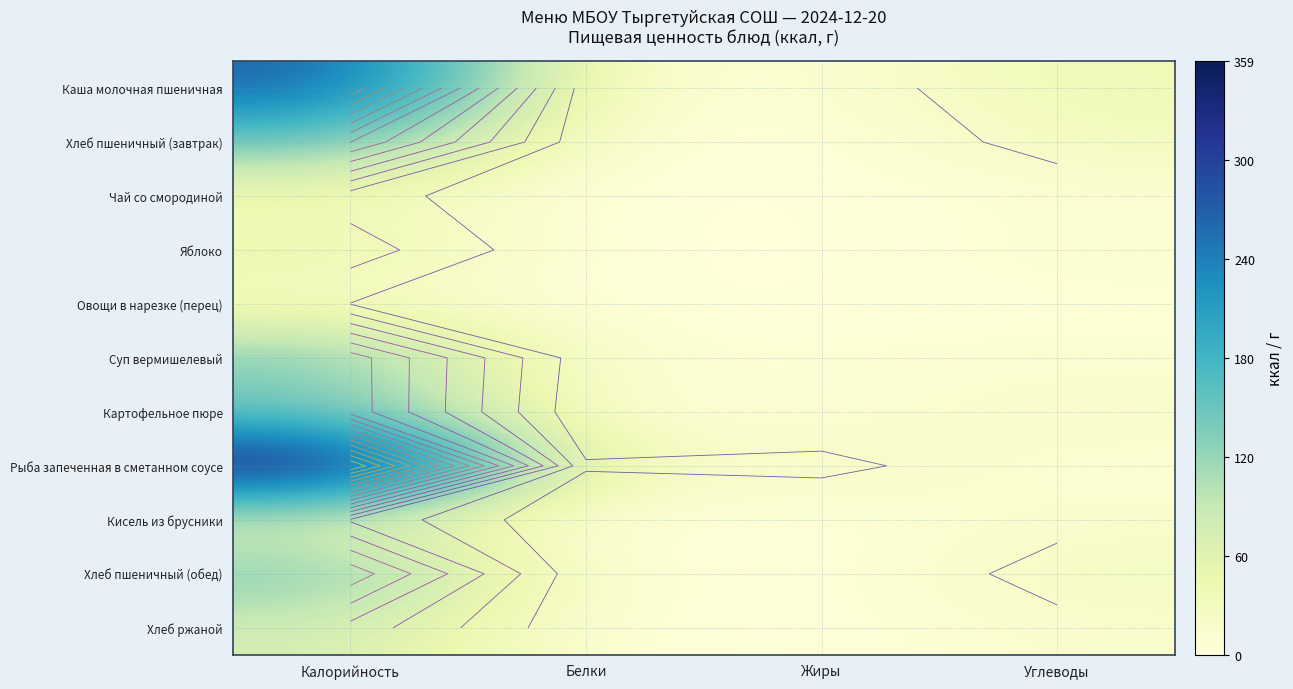

Which series has the largest total across all categories?

Рыба запеченная в сметанном соусе